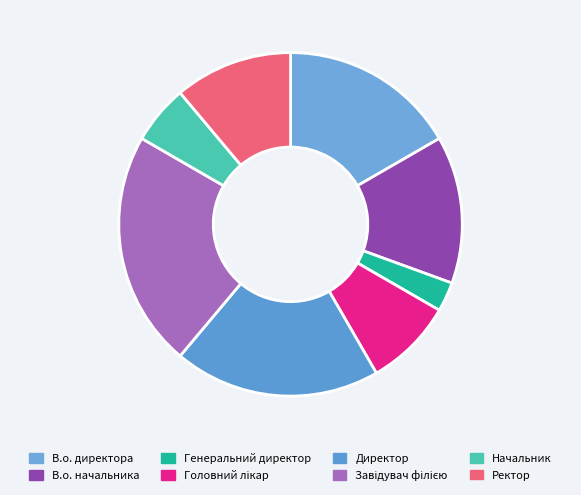

Which slice is the smallest?

Генеральний директор